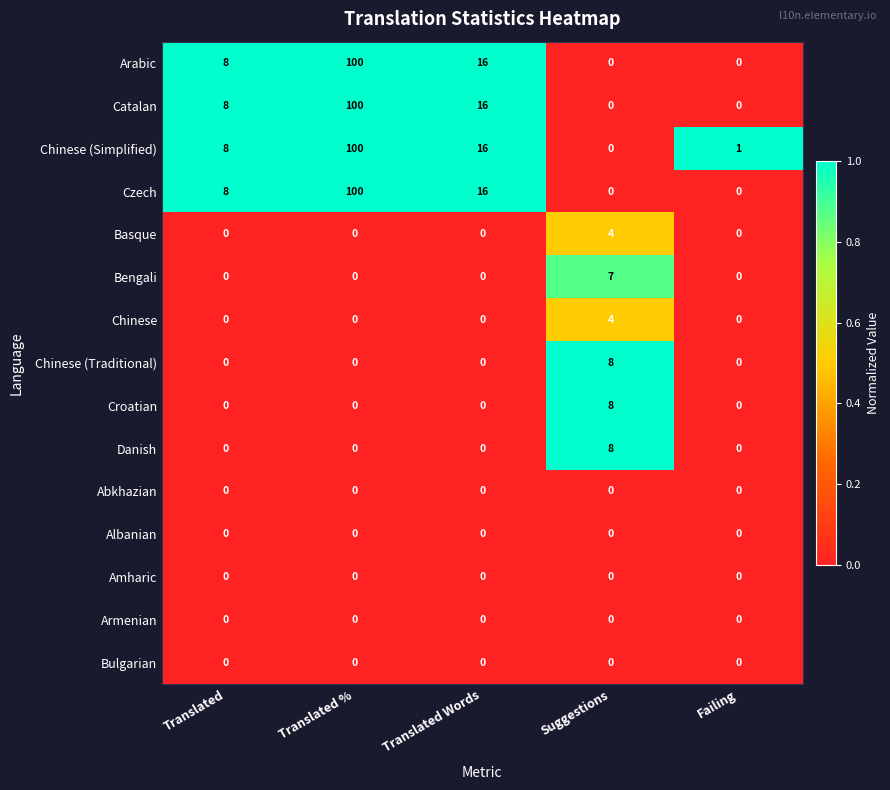

At which category is the sum across all series the highest?

Translated %